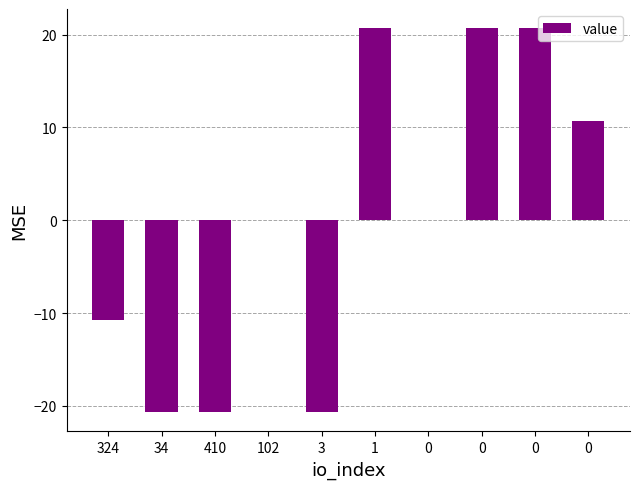

Is it true that the value at 0 is 20.7?

True